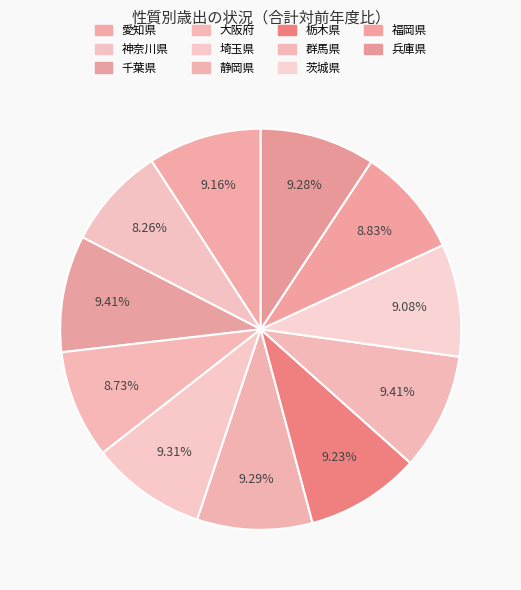

Count the number of slices in the pie.

11